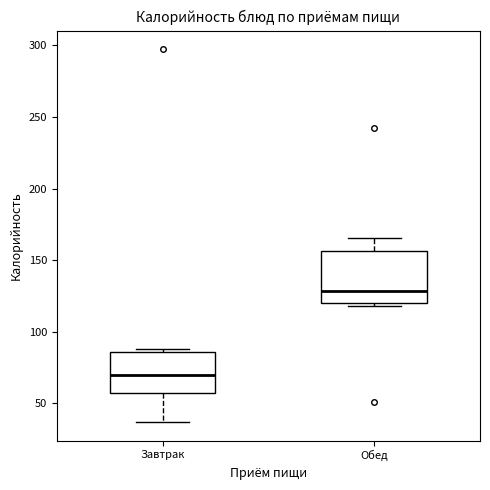

Which box has the lowest median line?

Завтрак